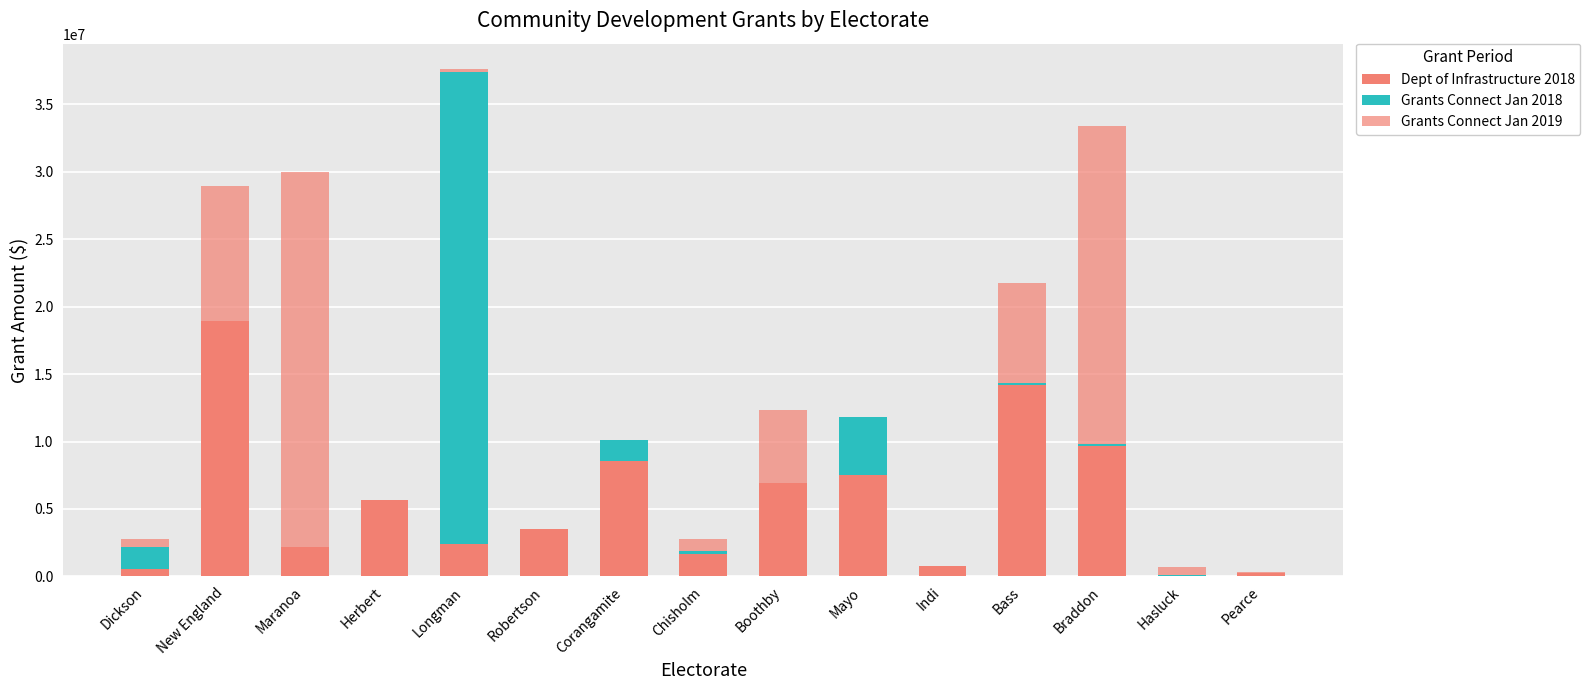

Are the bars horizontal?

No